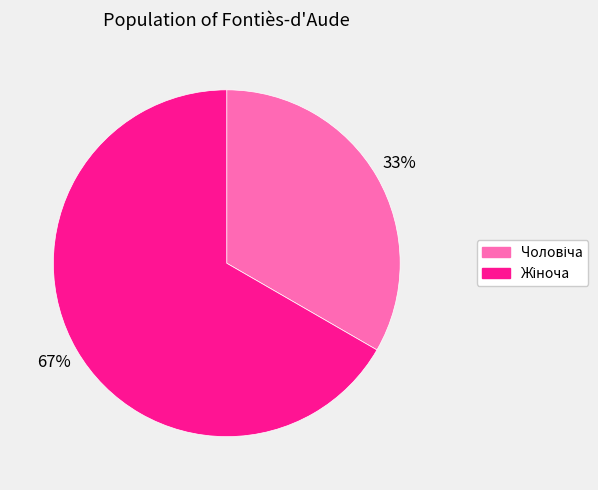

To the nearest percent, what is the average slice percentage?

50%